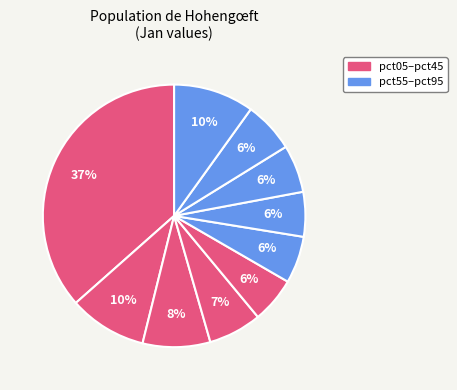

How many segments does this pie chart have?

10